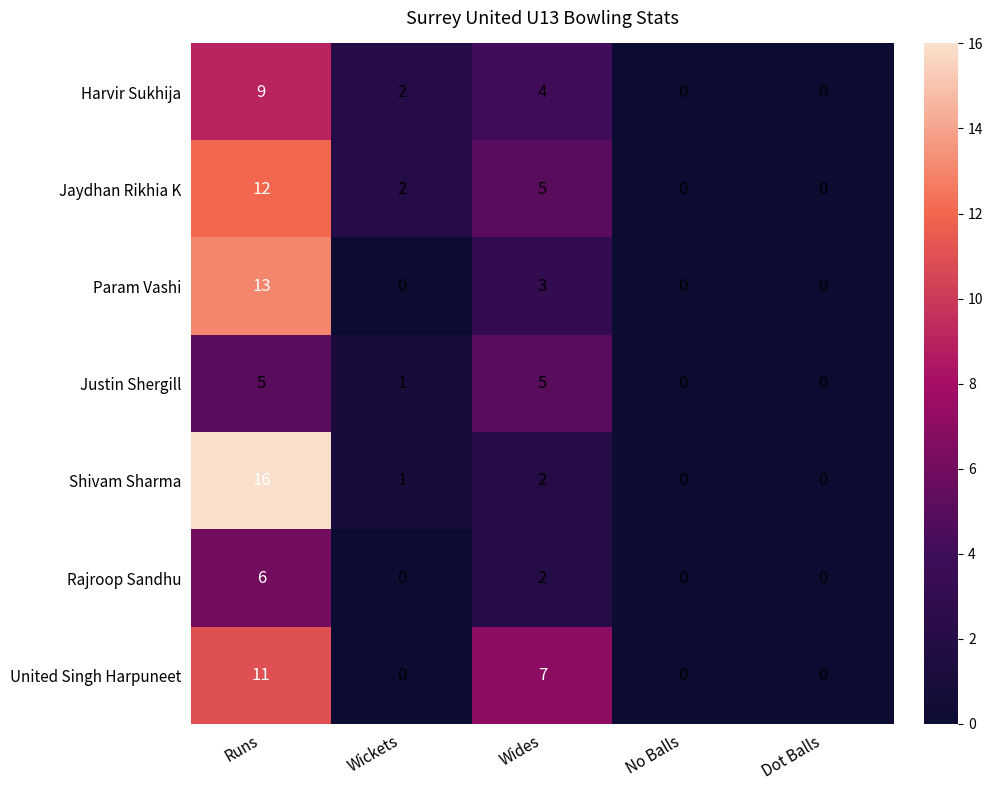

How many distinct data groups are displayed?

7